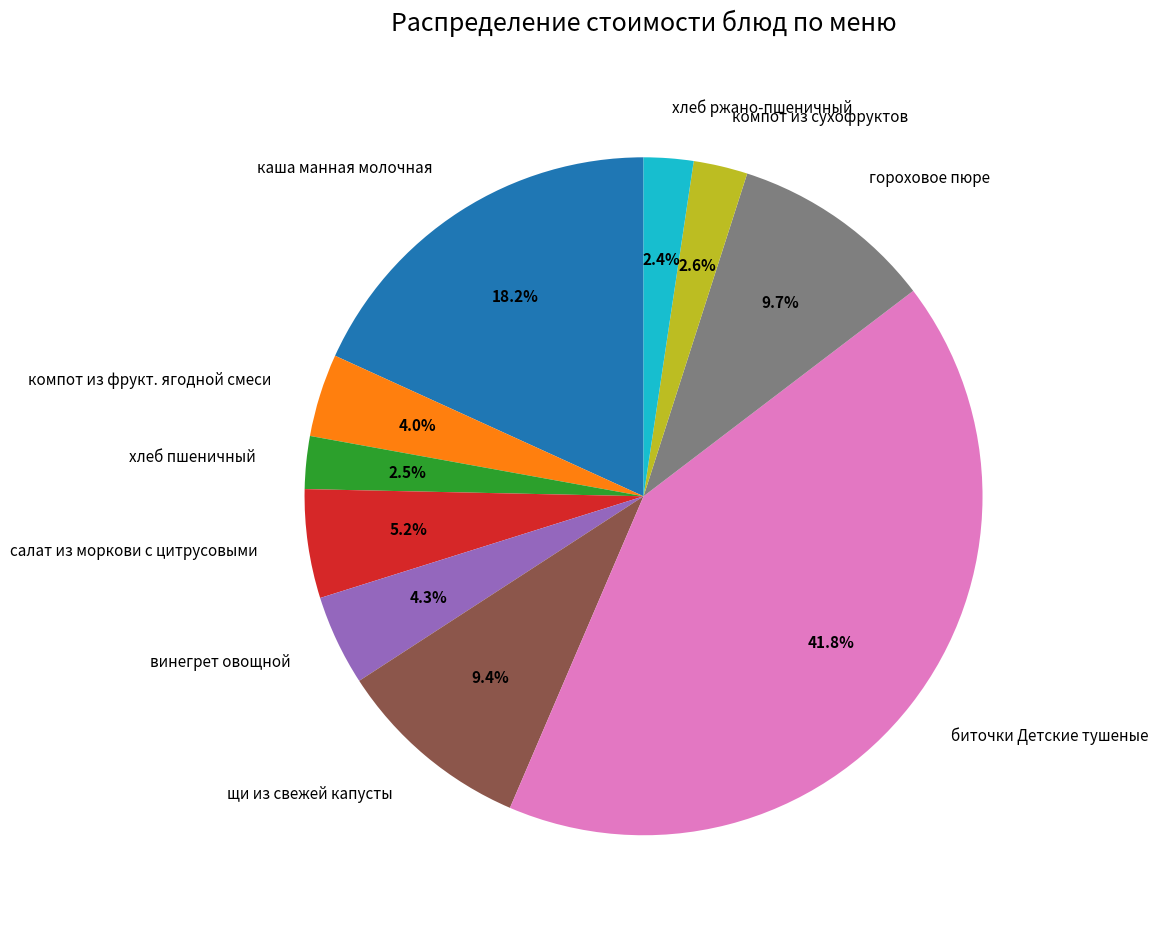

Does компот из фрукт. ягодной смеси represent more than half of the total?

No